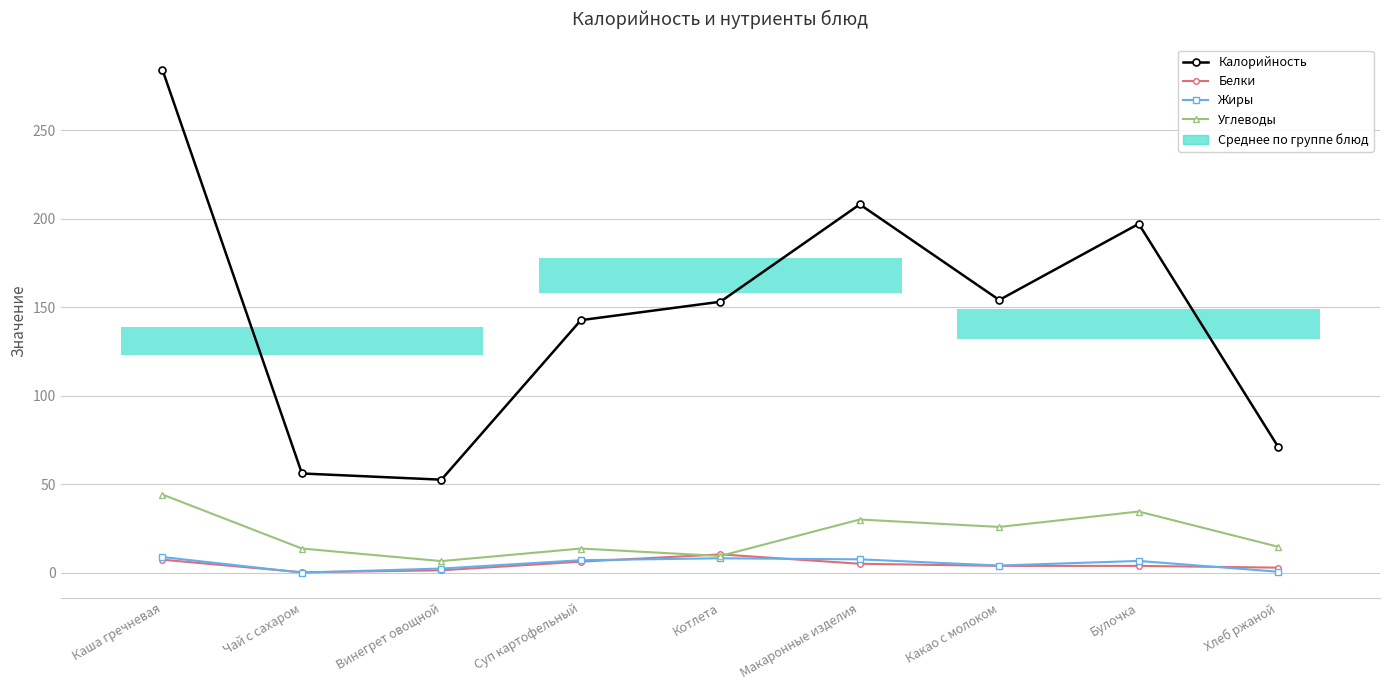

Which series has the largest range (max minus min)?

Калорийность